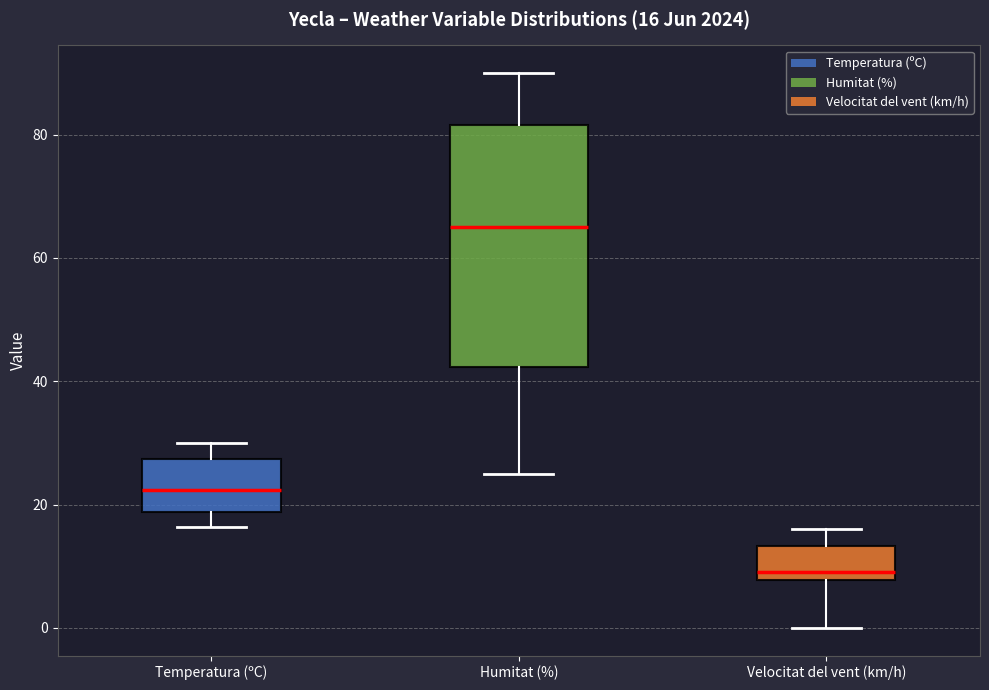

Comparing the boxes themselves (not the whiskers), which one is the tallest?

Humitat (%)